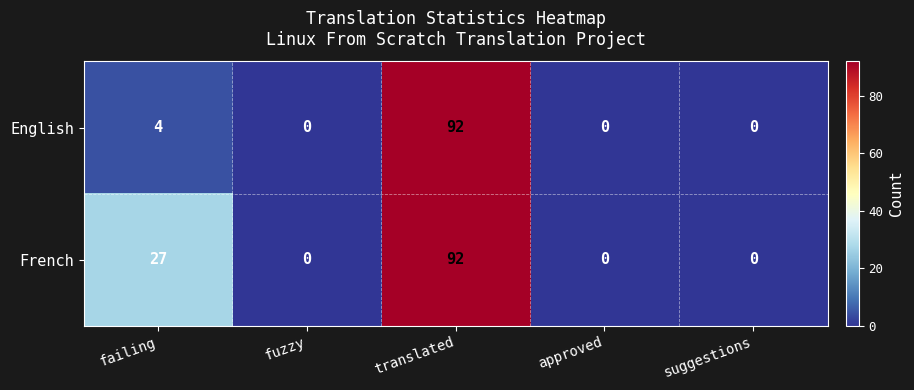

What is the total value across all series at failing?

31